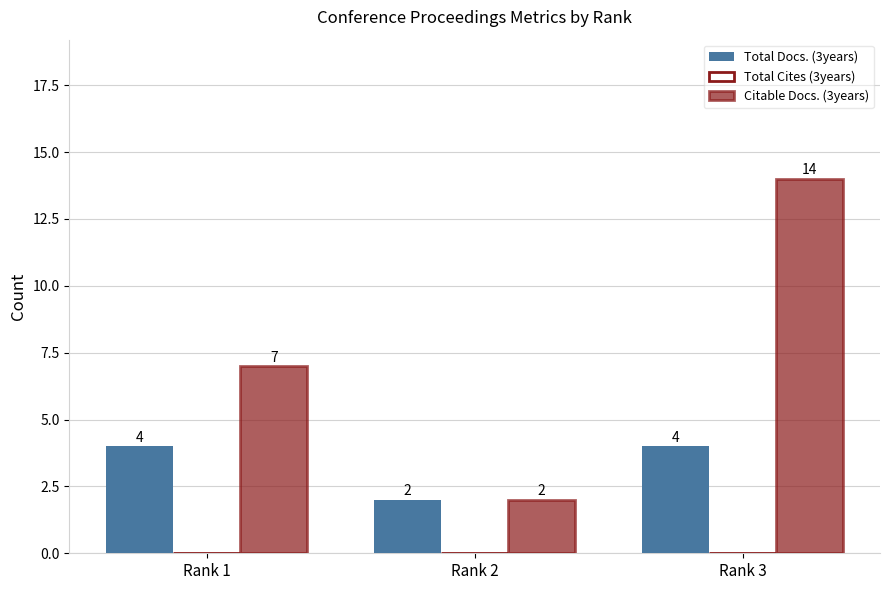

Is the value of Citable Docs. (3years) at Rank 3 greater than the value of Total Docs. (3years) at Rank 3?

Yes